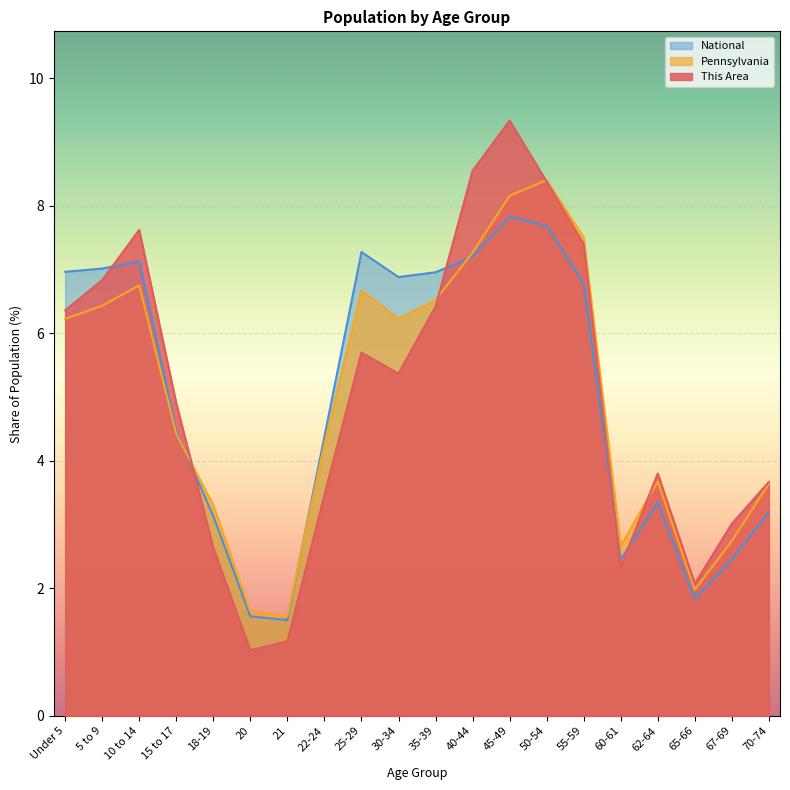

Reading left to right, transcribe all the data shown in this chart.

This Area: 6.4	6.8	7.6	4.9	2.6	1.0	1.2	3.5	5.7	5.4	6.4	8.5	9.3	8.4	7.4	2.3	3.8	2.1	3.0	3.7
Pennsylvania: 6.2	6.4	6.7	4.4	3.3	1.6	1.6	4.3	6.7	6.2	6.5	7.3	8.2	8.4	7.5	2.7	3.7	2.0	2.7	3.6
National: 7.0	7.0	7.1	4.5	3.1	1.6	1.5	4.4	7.3	6.9	7.0	7.2	7.8	7.7	6.8	2.5	3.3	1.8	2.5	3.2